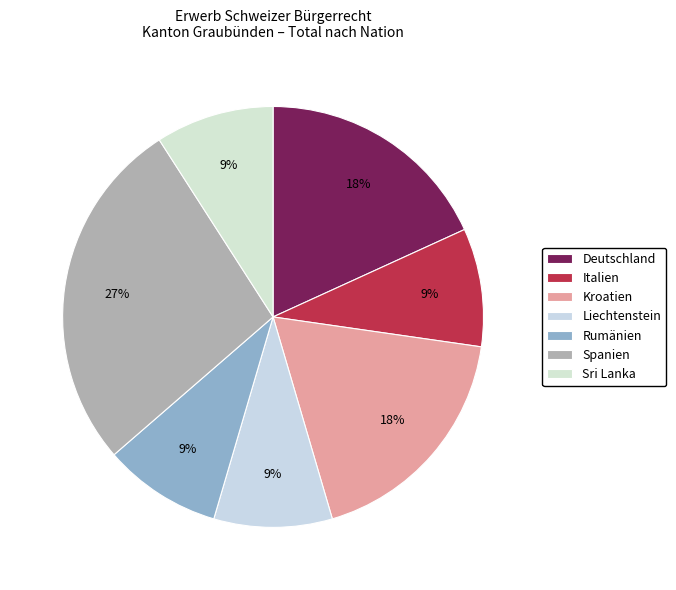

To the nearest percent, what is the difference between the largest and smallest slice percentages?

18%